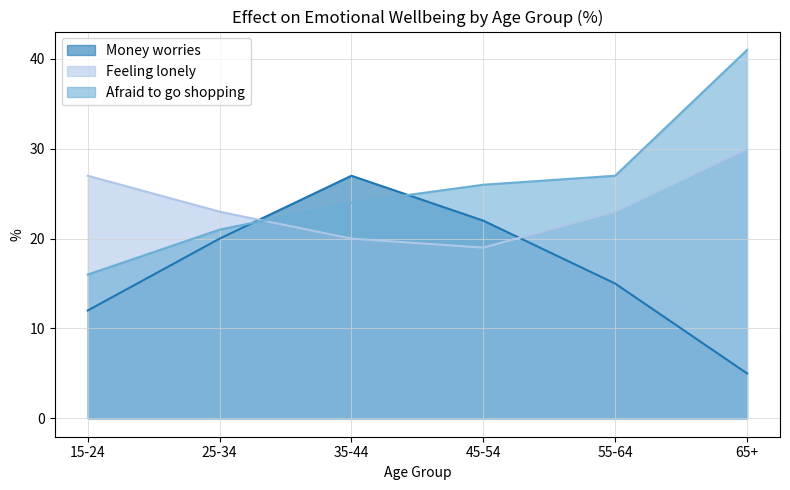

True or false: Money worries and Afraid to go shopping cross at least once.

True